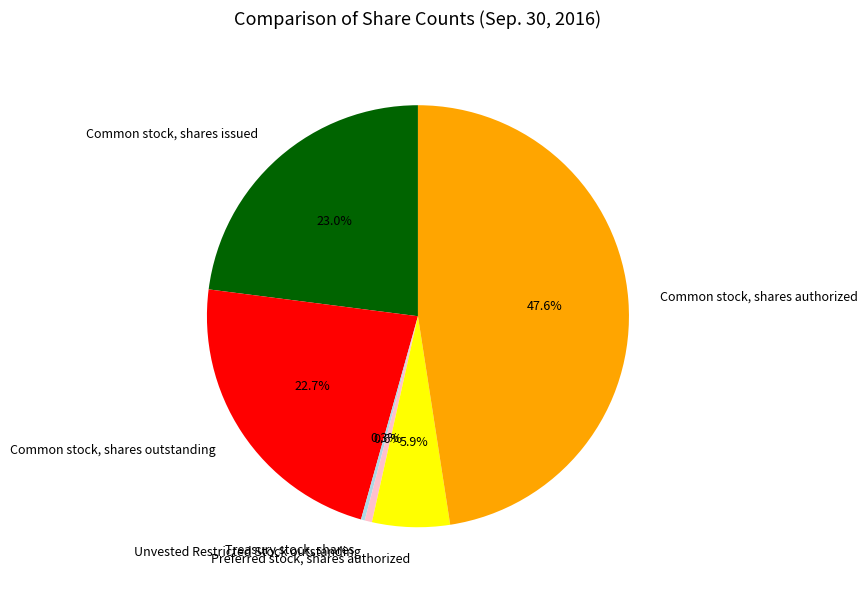

To the nearest percent, what is the difference between the Common stock, shares outstanding and Common stock, shares authorized slice percentages?

25%